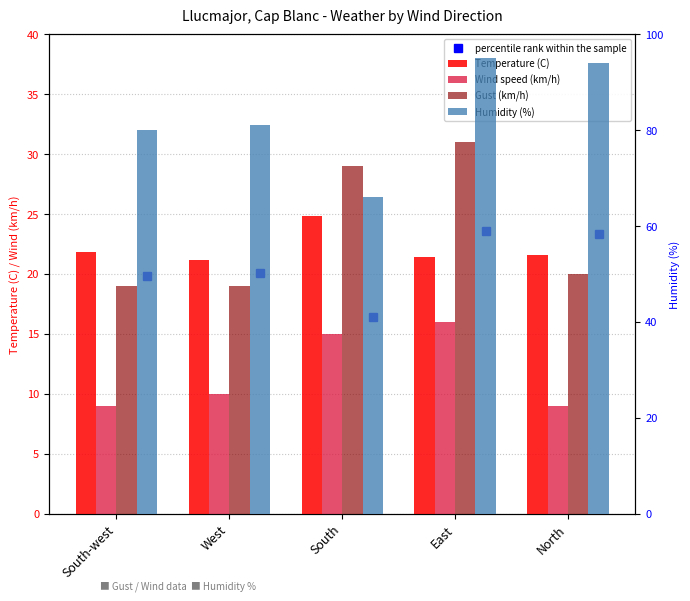

Which category has the lowest value in the Gust (km/h) series?

South-west